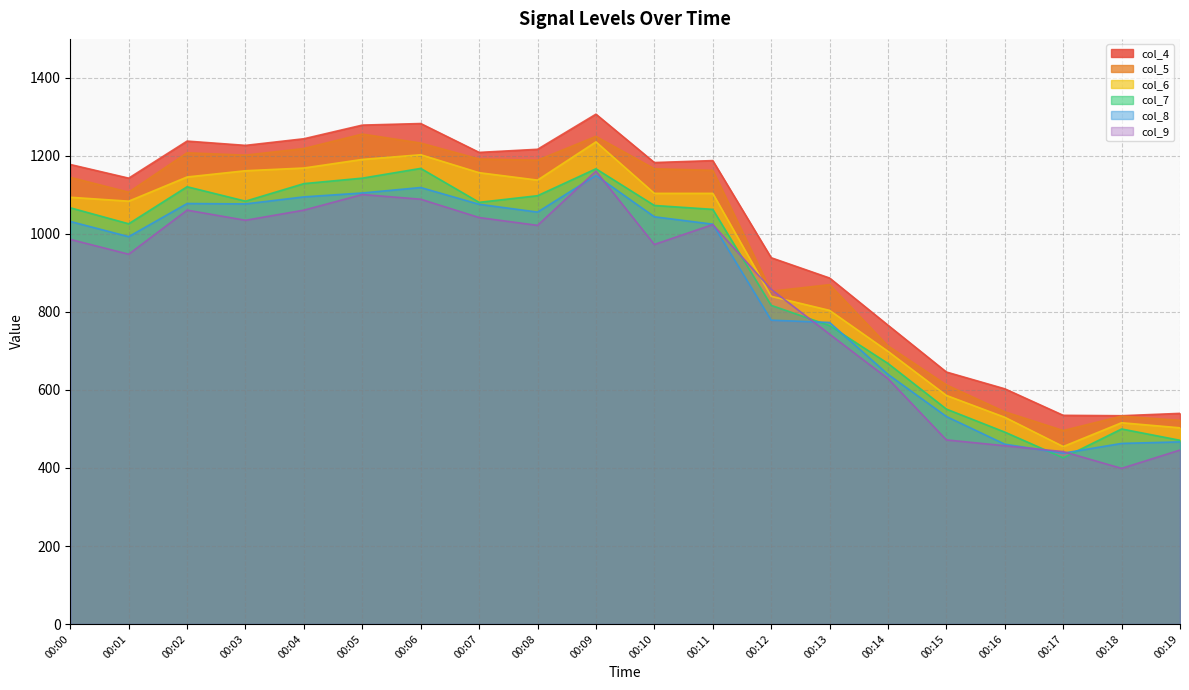

Reading right to left, extract all data points from this chart.

col_4: 540	534	535	603	646	766	887	939	1188	1183	1307	1217	1209	1283	1279	1244	1227	1238	1143	1178
col_5: 522	533	496	544	613	713	870	853	1163	1167	1250	1189	1192	1233	1256	1219	1202	1208	1107	1145
col_6: 503	516	455	530	586	699	804	840	1104	1104	1236	1138	1157	1203	1191	1169	1162	1146	1084	1094
col_7: 471	500	426	492	551	668	765	817	1063	1073	1167	1098	1081	1168	1143	1129	1084	1121	1026	1067
col_8: 467	463	438	461	532	640	773	779	1025	1044	1150	1056	1076	1119	1105	1095	1077	1078	993	1032
col_9: 446	399	442	457	472	629	743	858	1024	973	1161	1022	1042	1089	1101	1061	1035	1061	948	986